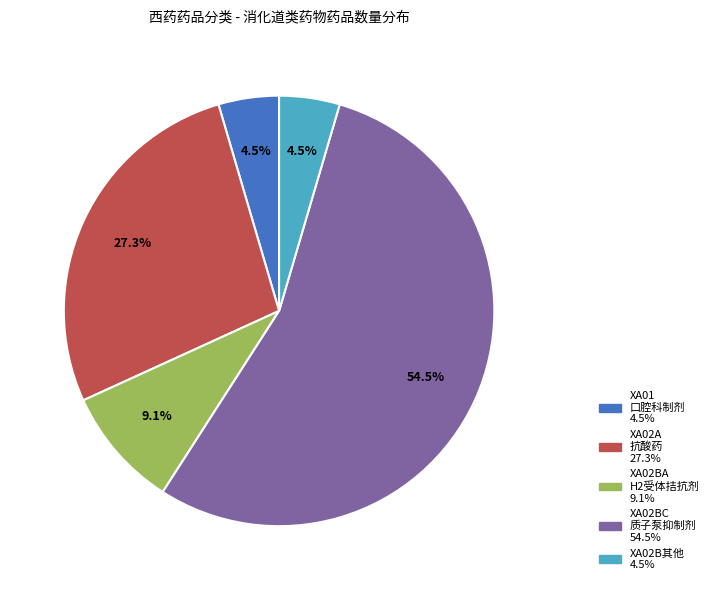

Is there any slice that represents more than half of the pie?

Yes